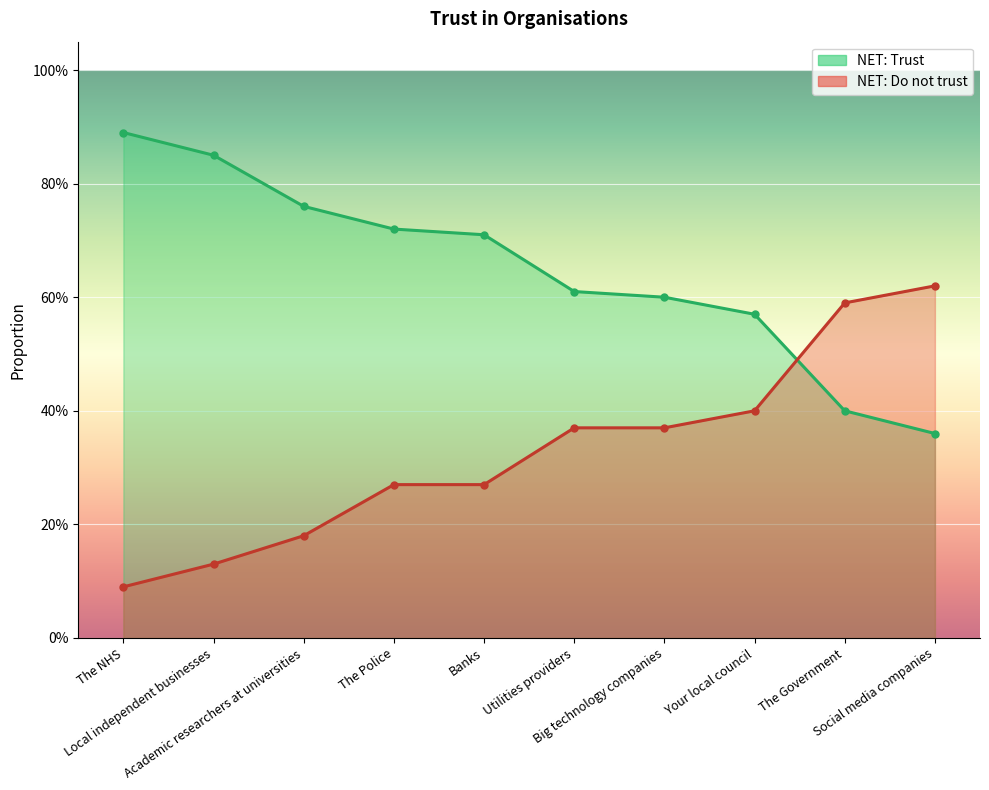

What is the lowest value of the NET: Do not trust series?

0.1